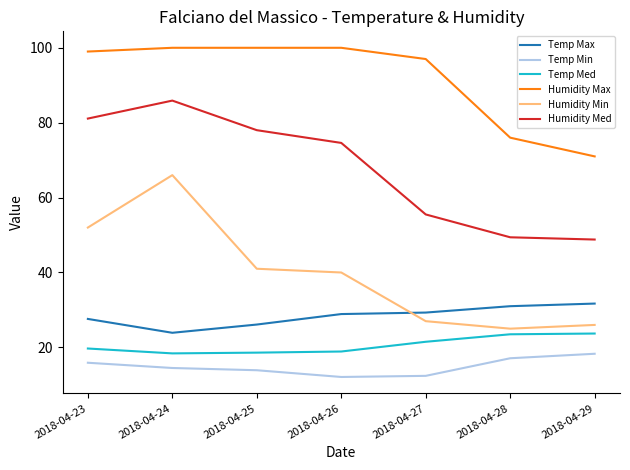

At which label is Humidity Min closest to 45?

2018-04-25